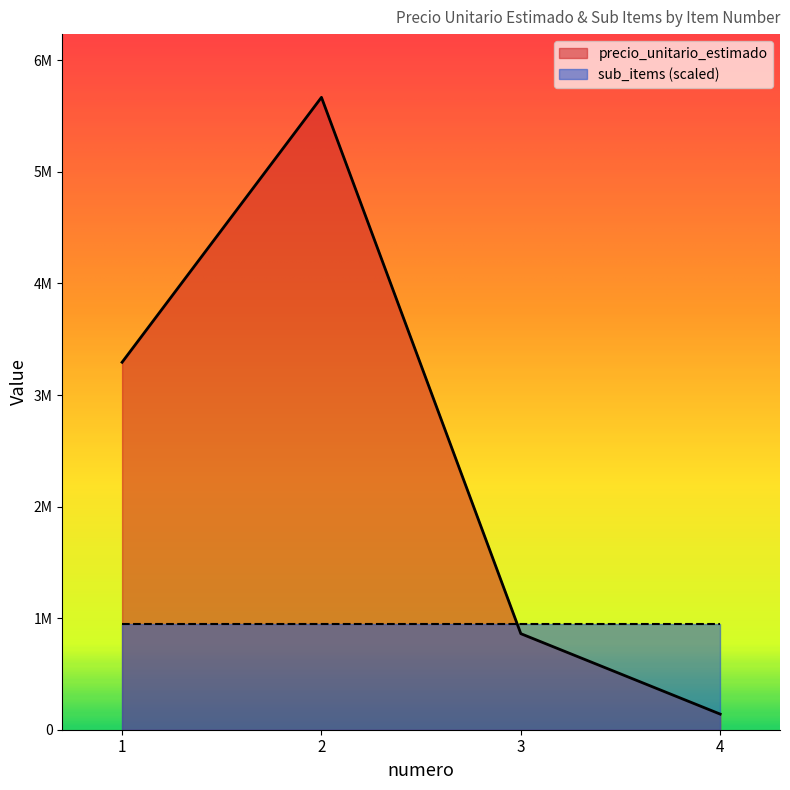

At which label does the data first exceed 3294000?

2